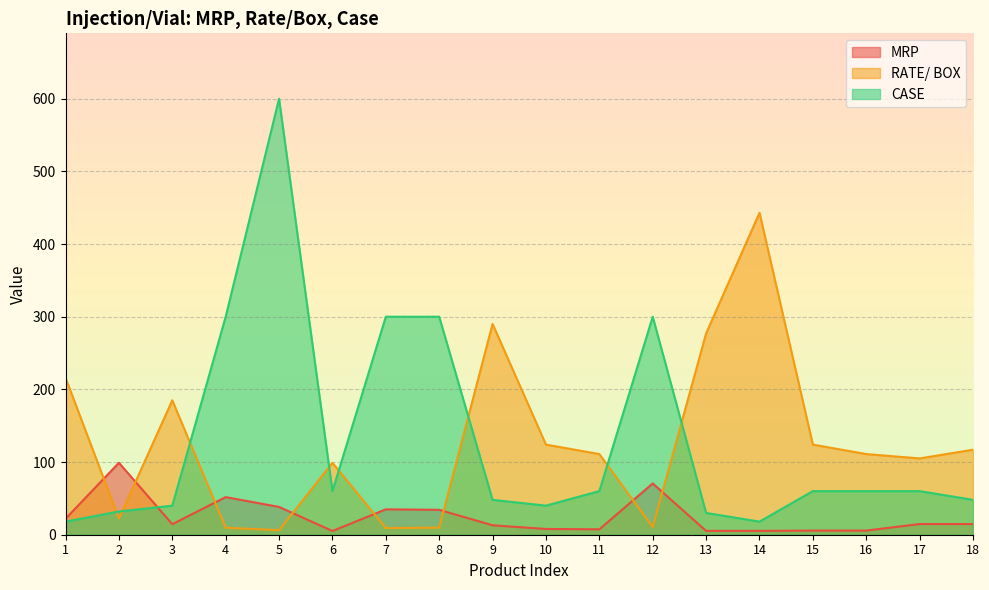

Reading left to right, transcribe all the data shown in this chart.

MRP: 22.0	99.0	14.5	51.8	38.2	5.1	34.9	34.3	13.0	7.9	7.4	70.6	5.3	5.3	5.7	5.7	14.7	14.7
RATE/ BOX: 216.0	22.2	185.0	9.7	6.2	99.0	9.2	9.7	290.0	124.0	111.0	10.5	277.0	443.0	124.0	111.0	105.0	117.0
CASE: 18.0	32.0	40.0	300.0	600.0	60.0	300.0	300.0	48.0	40.0	60.0	300.0	30.0	18.0	60.0	60.0	60.0	48.0